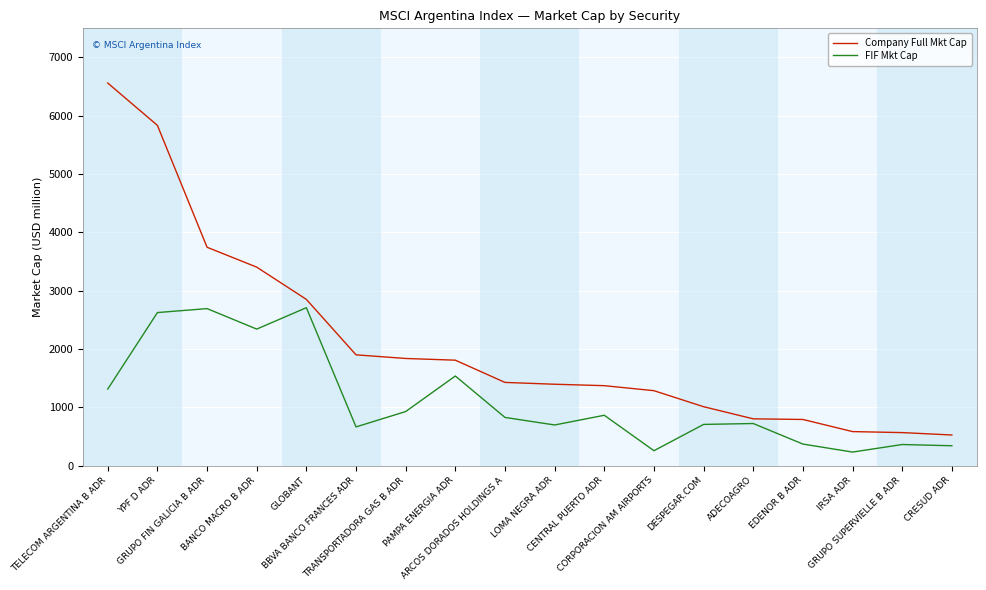

Which series has the largest range (max minus min)?

Company Full Mkt Cap